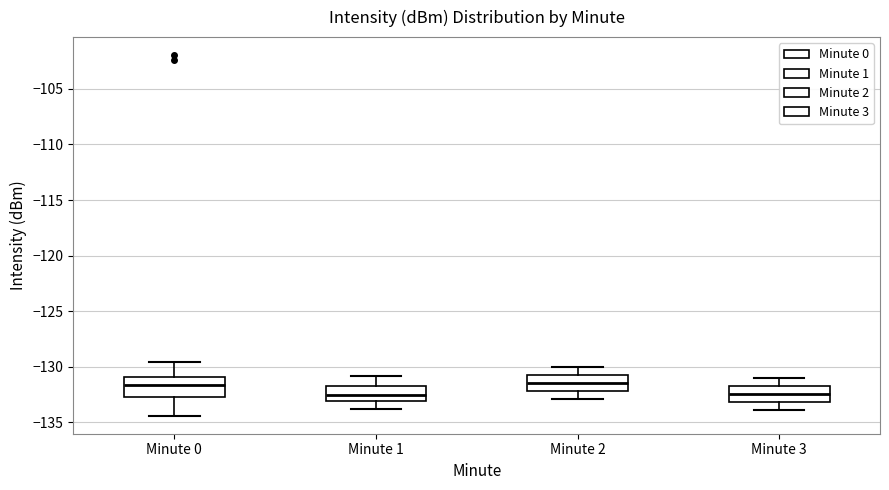

Reading left to right, read every box against the y-axis: the position of its median line, the range the box covers, and the ends of its whiskers. The values are not printed on the chart, so give them approximately, as read against the axis.

Minute 0: median -131.5, box -132.5 to -131.0, whiskers -134.5 to -129.5
Minute 1: median -132.5, box -133.0 to -131.5, whiskers -134.0 to -131.0
Minute 2: median -131.5, box -132.0 to -130.5, whiskers -133.0 to -130.0
Minute 3: median -132.5, box -133.0 to -131.5, whiskers -134.0 to -131.0